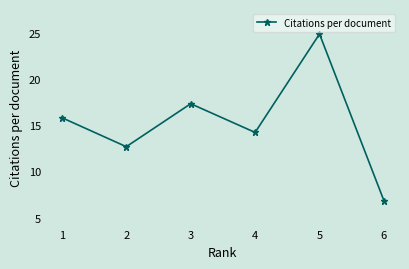

The value at 2 is 7.7. True or false?

False